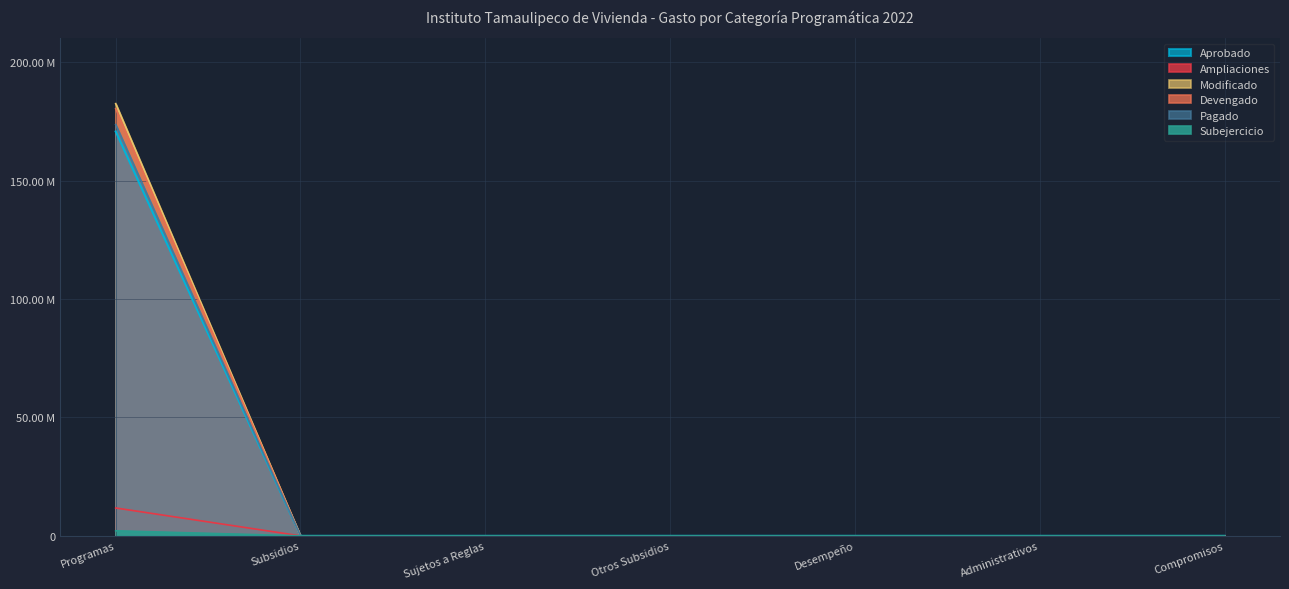

Does the chart have visible grid lines?

Yes